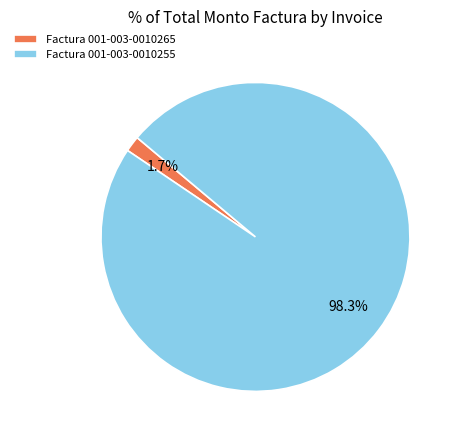

Count the number of slices in the pie.

2